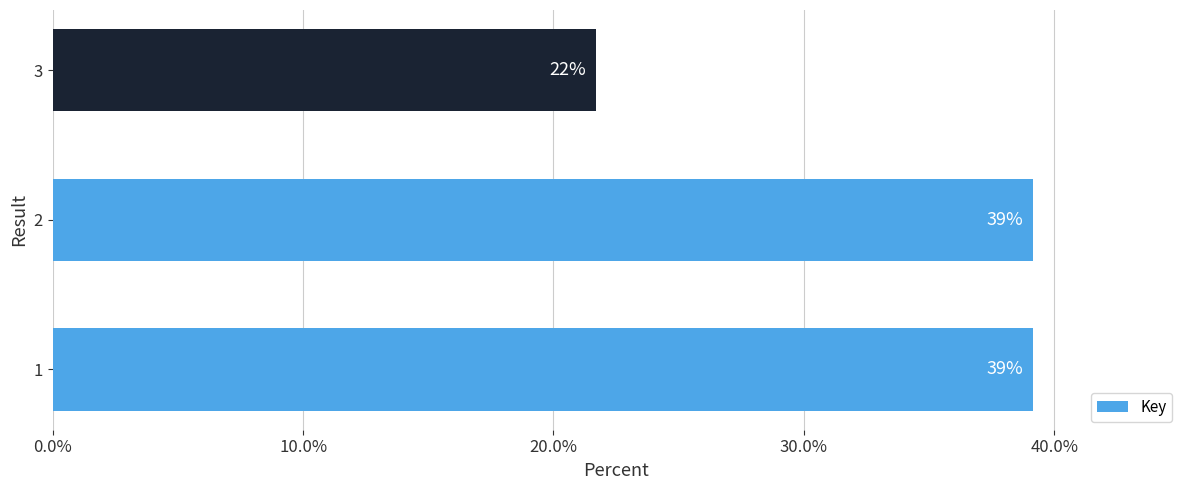

Approximately how many times larger is the value at 3 compared to 1?

0.6